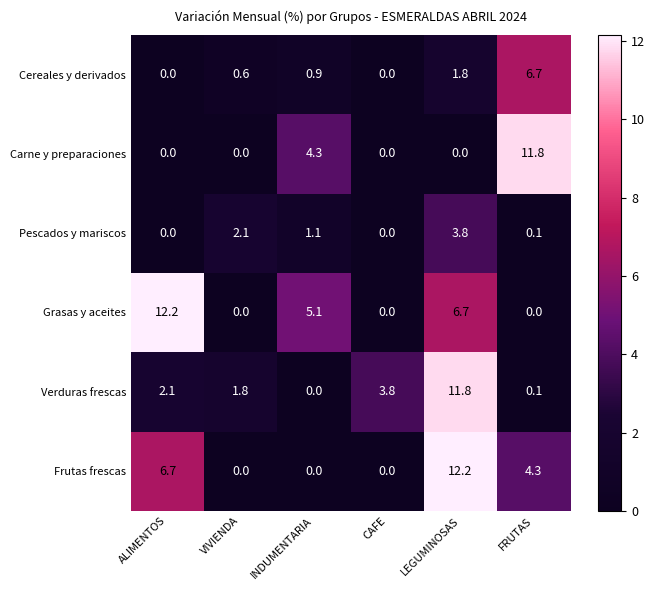

Read the Verduras frescas value at CAFE.

3.8